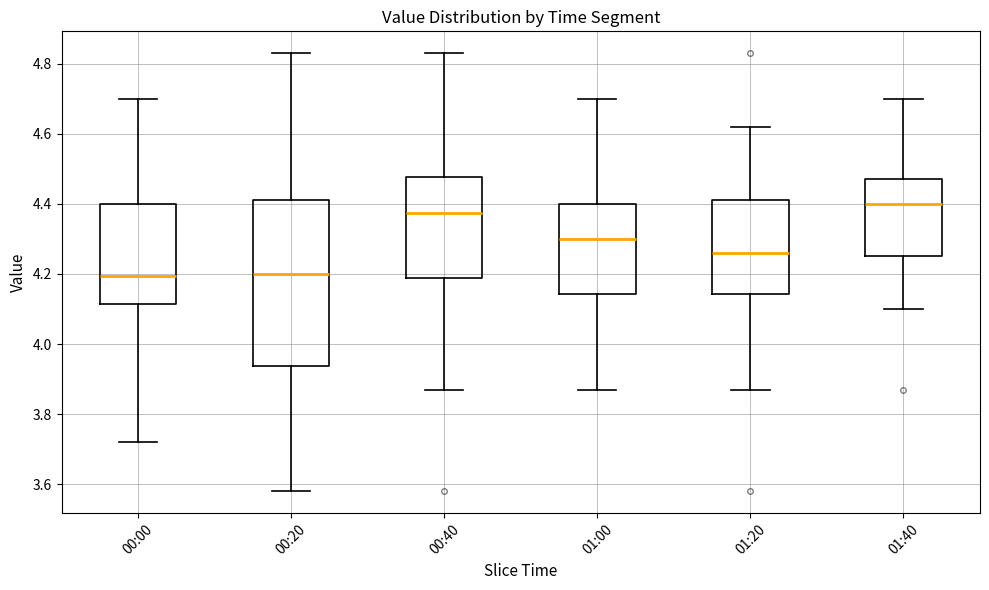

Reading left to right, transcribe this box plot: for each box, give where its median line is, the range the box spans, and where its two whiskers end, as read against the y-axis. The values are not printed on the chart, so give them approximately, as read against the axis.

00:00: median 4.20, box 4.12 to 4.40, whiskers 3.72 to 4.70
00:20: median 4.20, box 3.94 to 4.42, whiskers 3.58 to 4.84
00:40: median 4.38, box 4.18 to 4.48, whiskers 3.88 to 4.84
01:00: median 4.30, box 4.14 to 4.40, whiskers 3.88 to 4.70
01:20: median 4.26, box 4.14 to 4.42, whiskers 3.88 to 4.62
01:40: median 4.40, box 4.26 to 4.48, whiskers 4.10 to 4.70